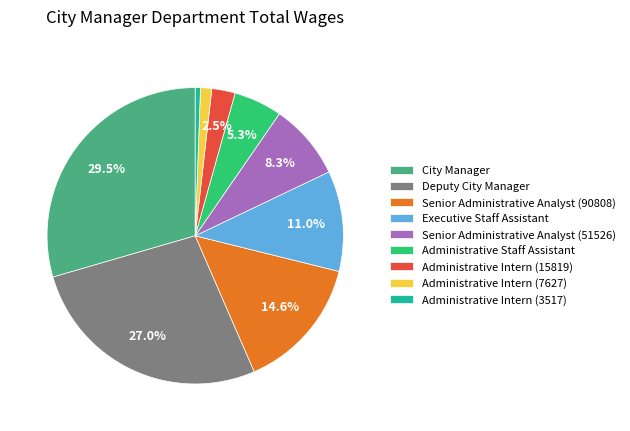

Approximately how many times larger is the value at Administrative Staff Assistant compared to City Manager?

0.2